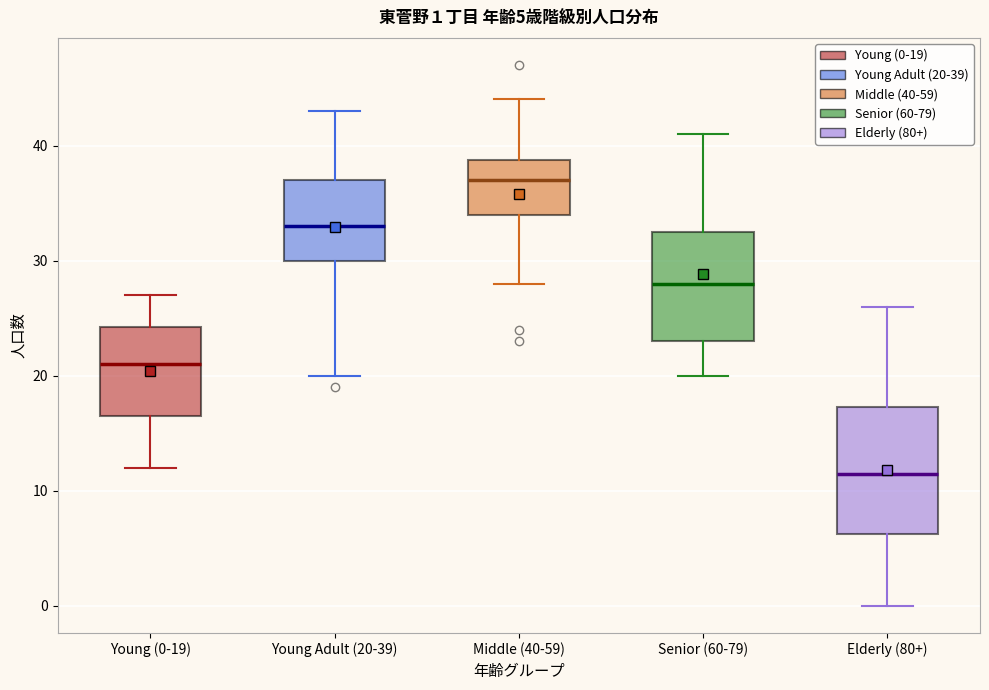

Which box has the lowest median line?

Elderly (80+)